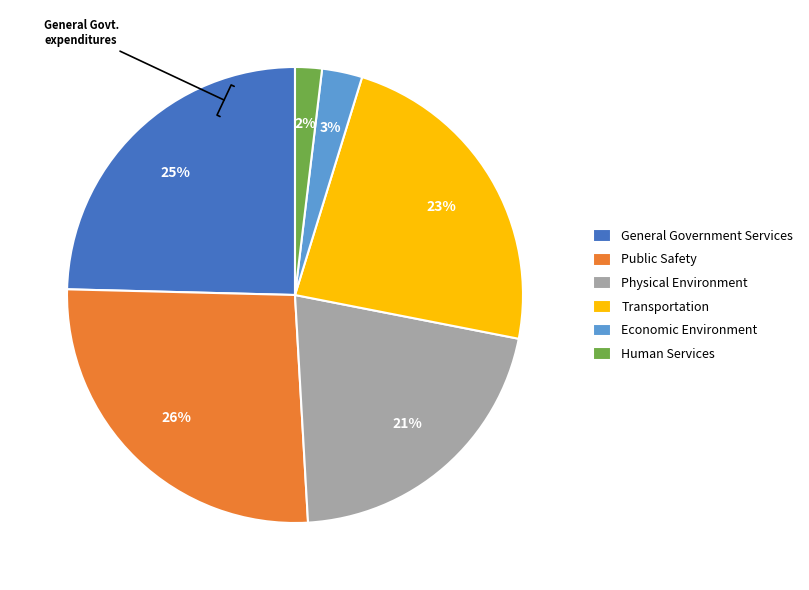

The Transportation slice represents 37% of the pie. True or false?

False